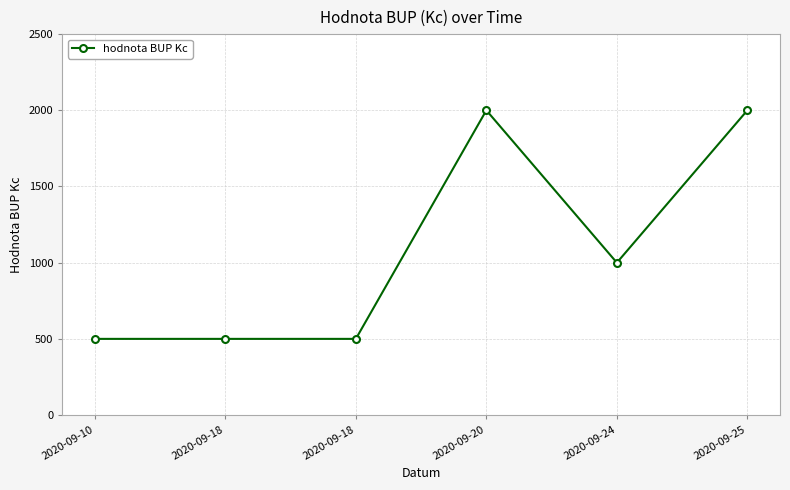

Does the chart have visible grid lines?

Yes